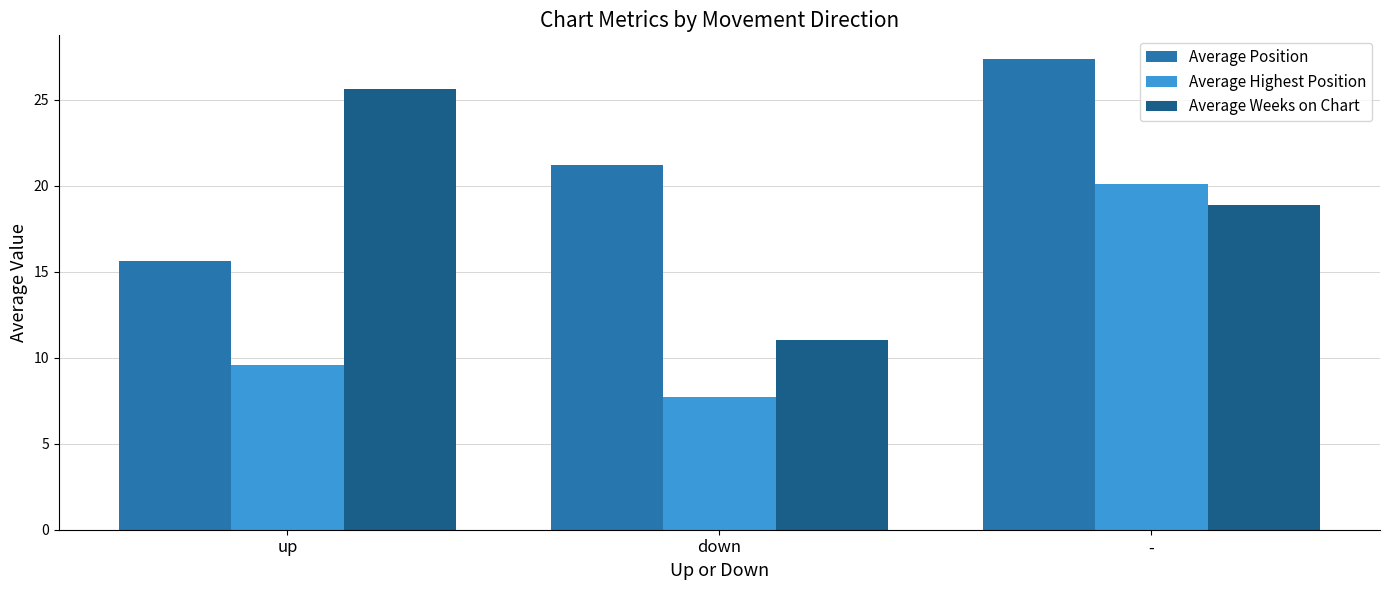

At which label does Average Highest Position first exceed 9?

up